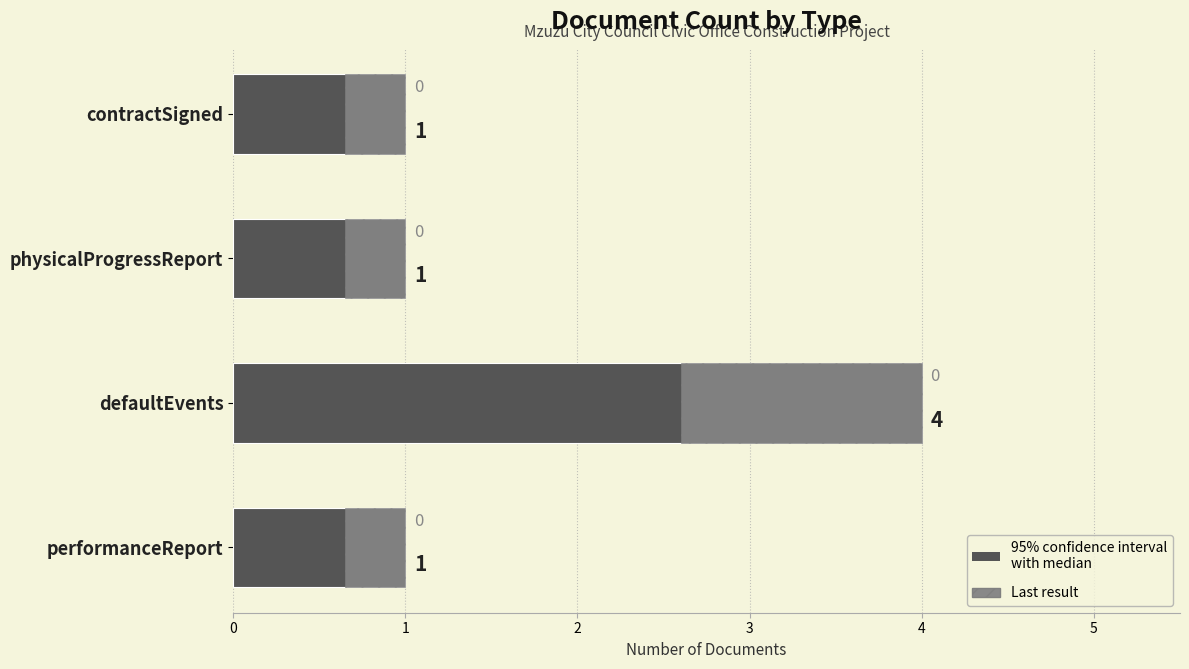

What is the average value?

2